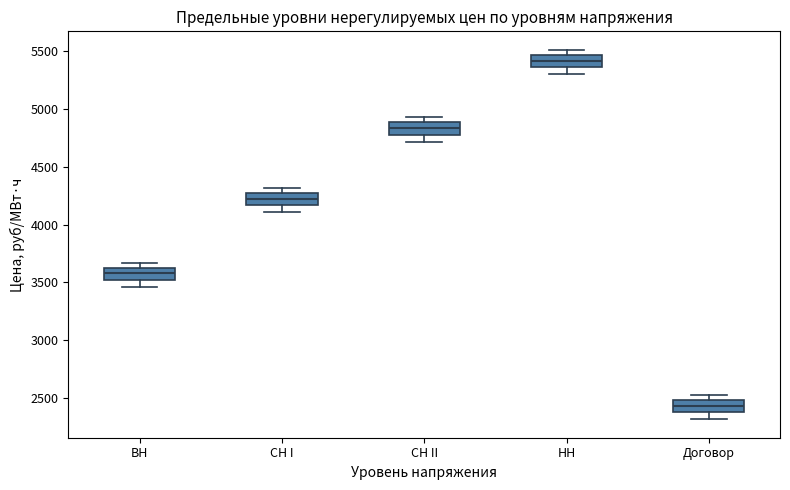

Reading left to right, transcribe this box plot: for each box, give where its median line is, the range the box spans, and where its two whiskers end, as read against the y-axis. The values are not printed on the chart, so give them approximately, as read against the axis.

ВН: median 3600, box 3500 to 3650, whiskers 3450 to 3650 (just above the box's upper edge)
СН I: median 4200, box 4150 to 4250, whiskers 4100 to 4300
СН II: median 4850, box 4800 to 4900, whiskers 4700 to 4950
НН: median 5400, box 5350 to 5450, whiskers 5300 to 5500
Договор: median 2450, box 2400 to 2500, whiskers 2300 to 2550